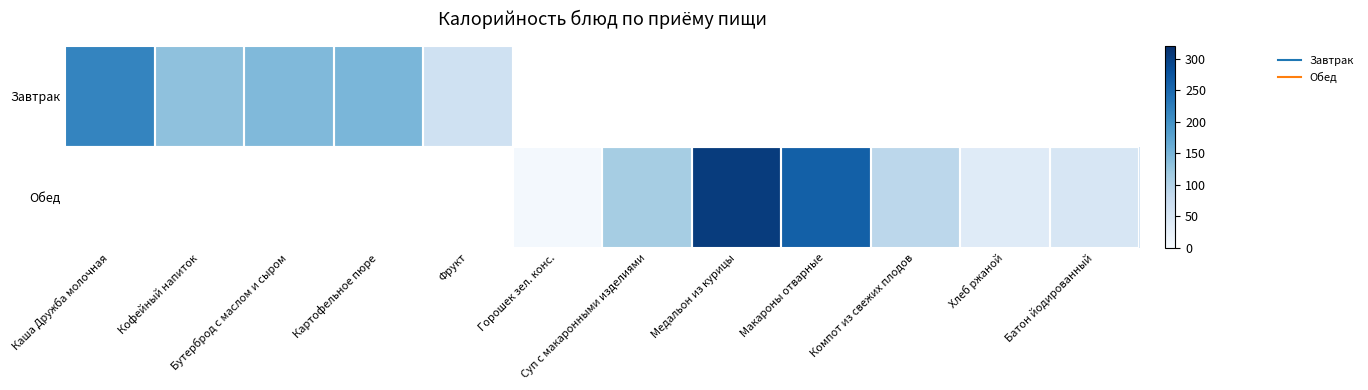

Between Каша Дружба молочная and Медальон из курицы, which is larger?

Медальон из курицы